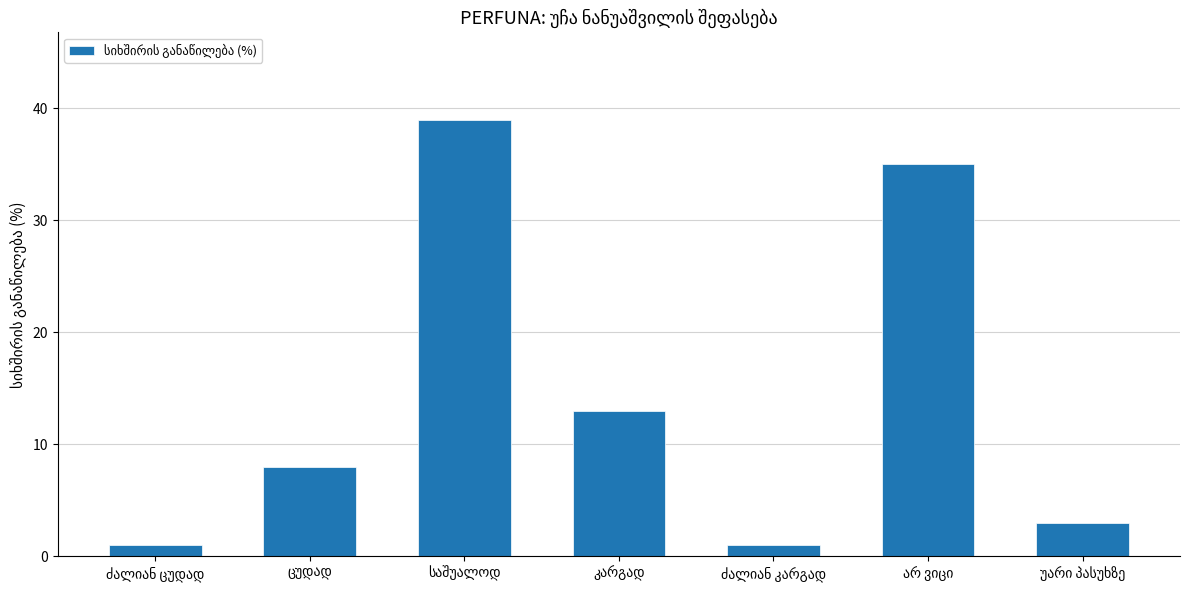

What is the difference between the second highest and second lowest values?

34